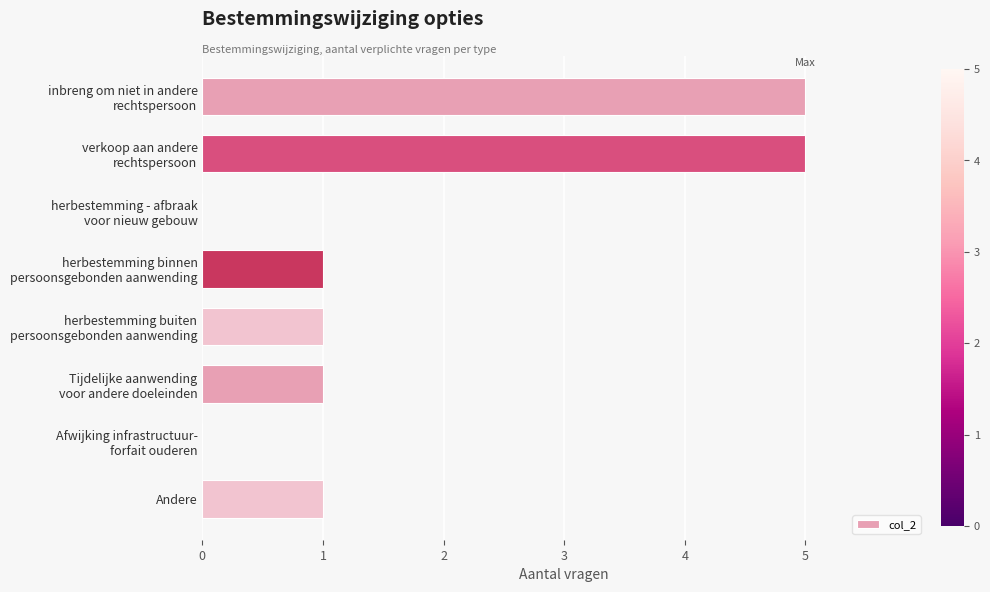

What is the greatest value displayed?

5